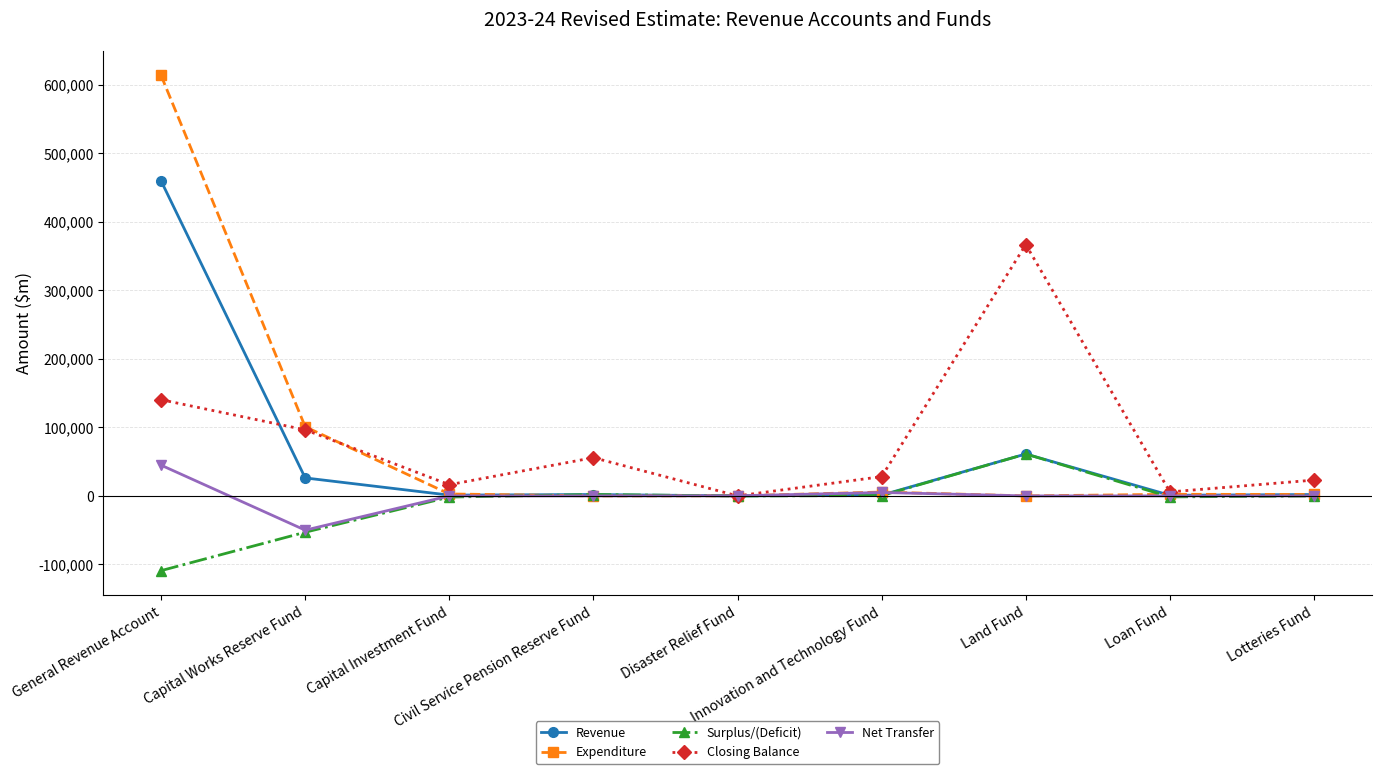

How many series are shown in this chart?

5